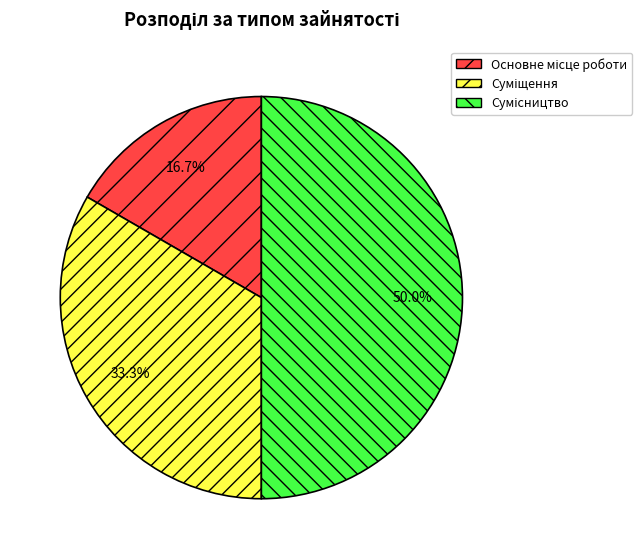

Which slice is the largest?

Сумісництво